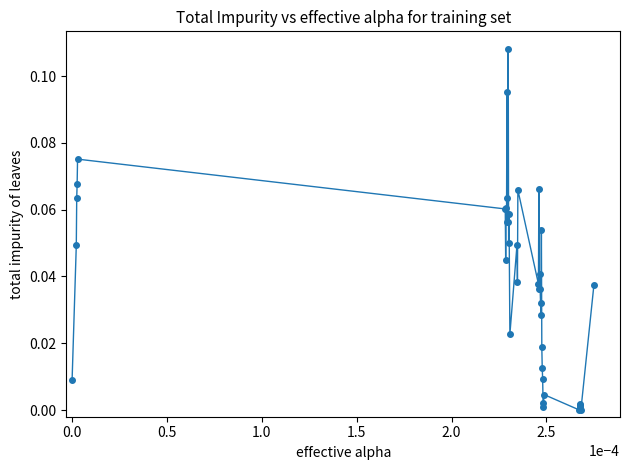

True or false: there are more than 2 points higher than both neighbors.

True